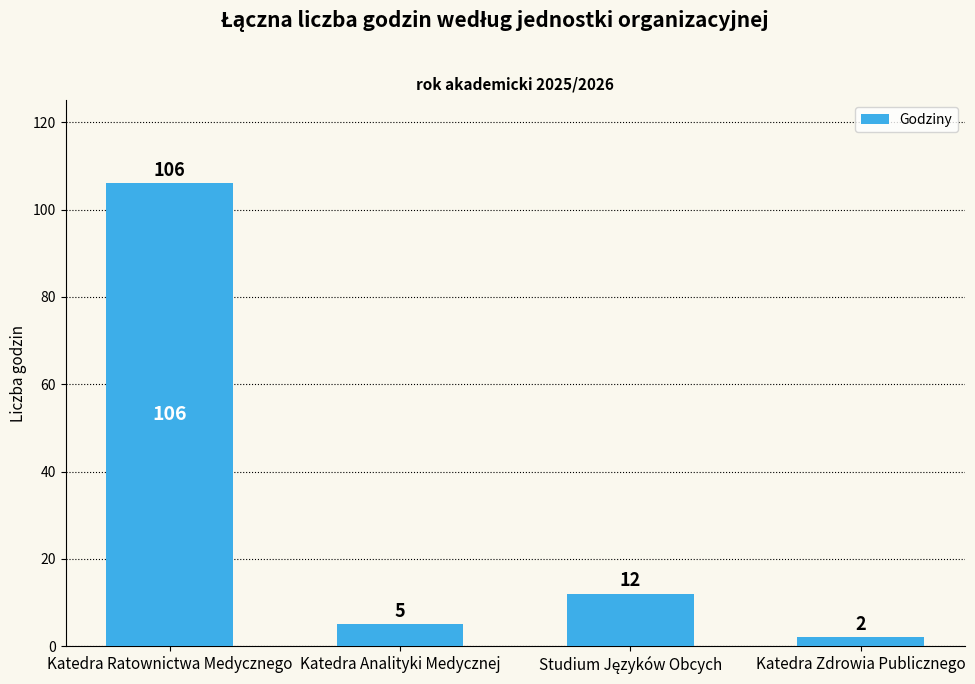

Reading left to right, list all the values displayed in this chart.

106	5	12	2